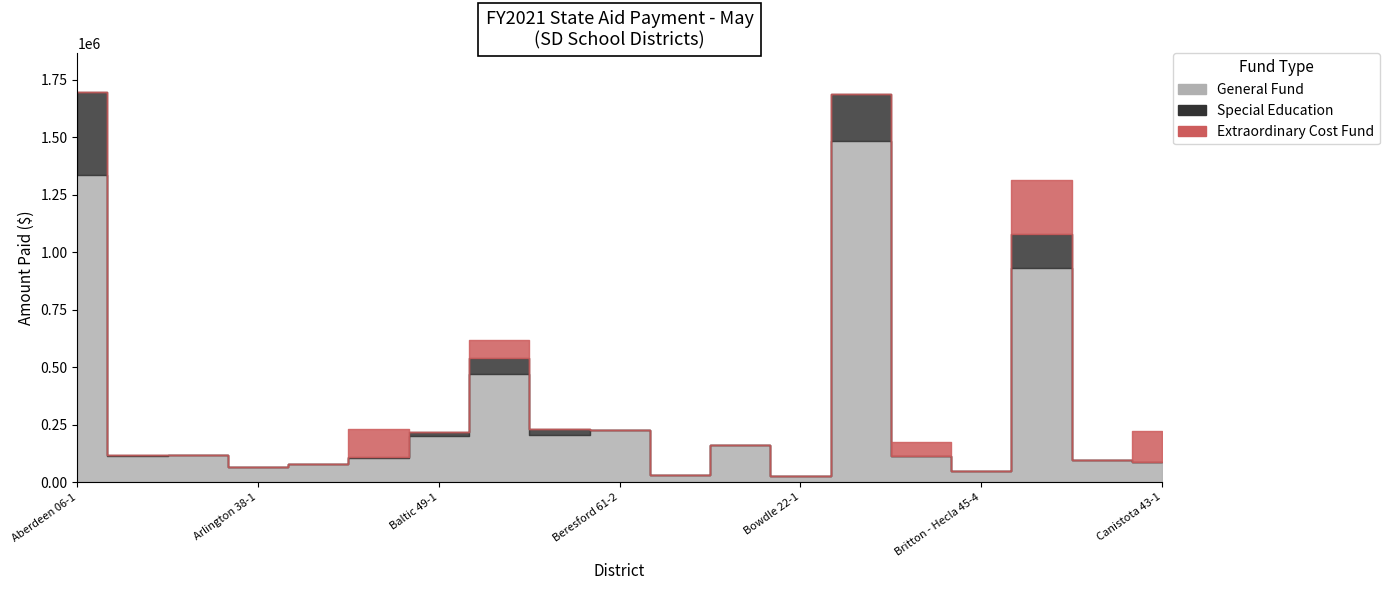

What position from the left is Bridgewater-Emery 30-3?

15